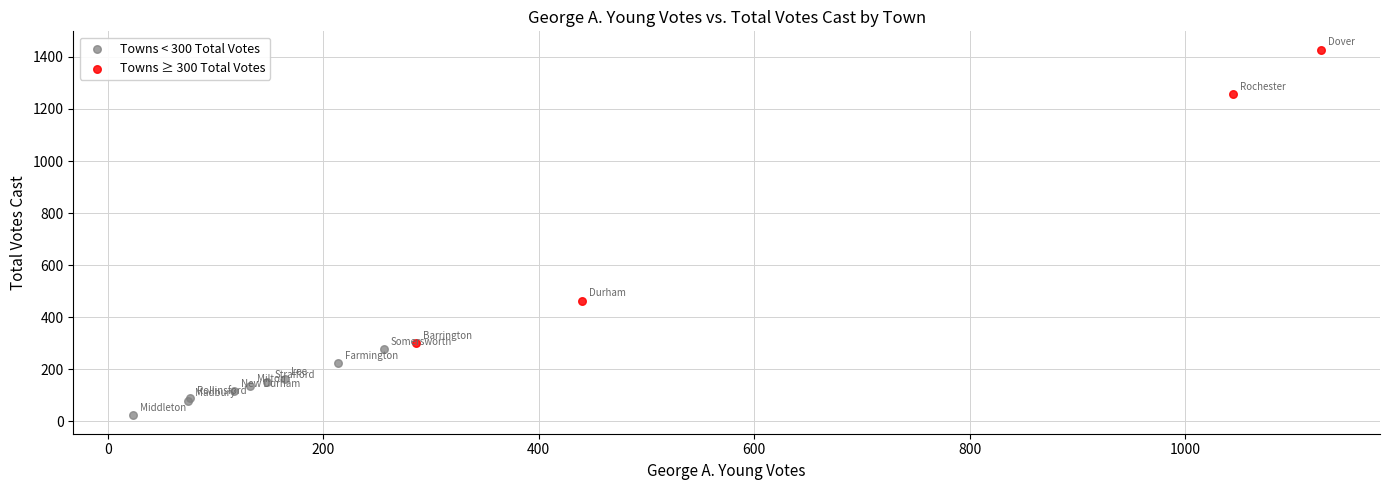

Which series has the widest spread of Y values?

Towns ≥ 300 Total Votes